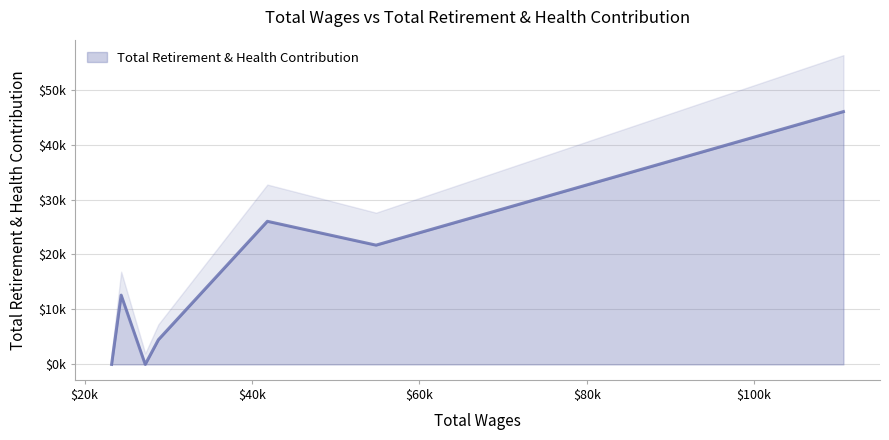

How many points are higher than both their immediate neighbors (excluding endpoints)?

2